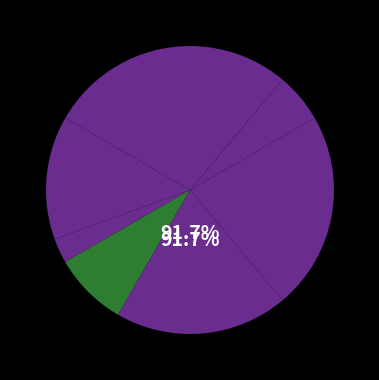

To the nearest percent, what is the difference between the largest and smallest slice percentages?

19%